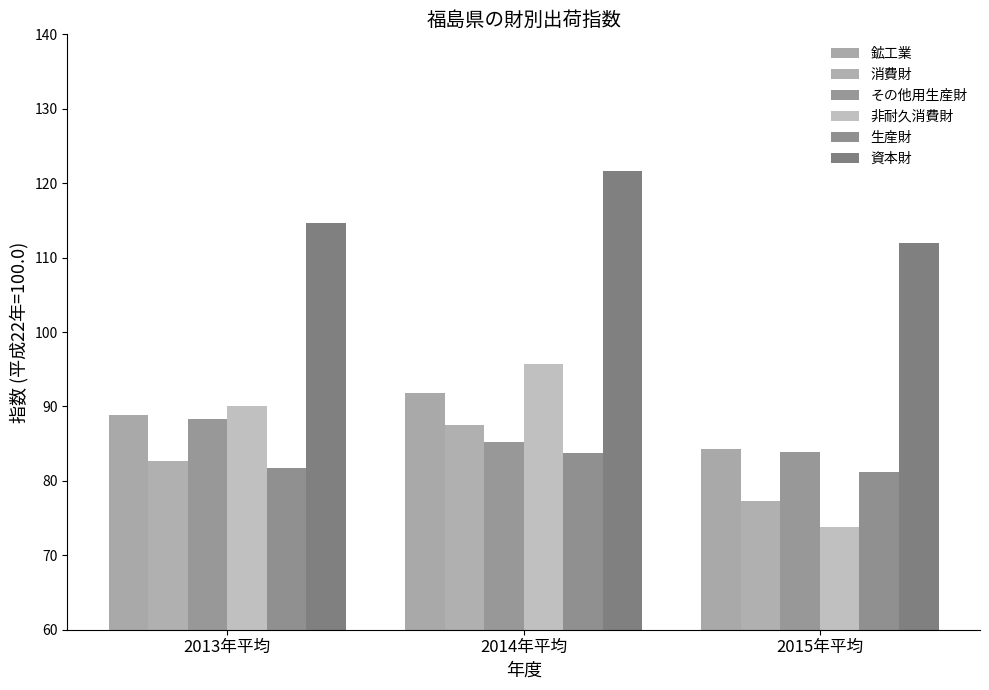

The 生産財 series shows 83.7 at 2014年平均. True or false?

True